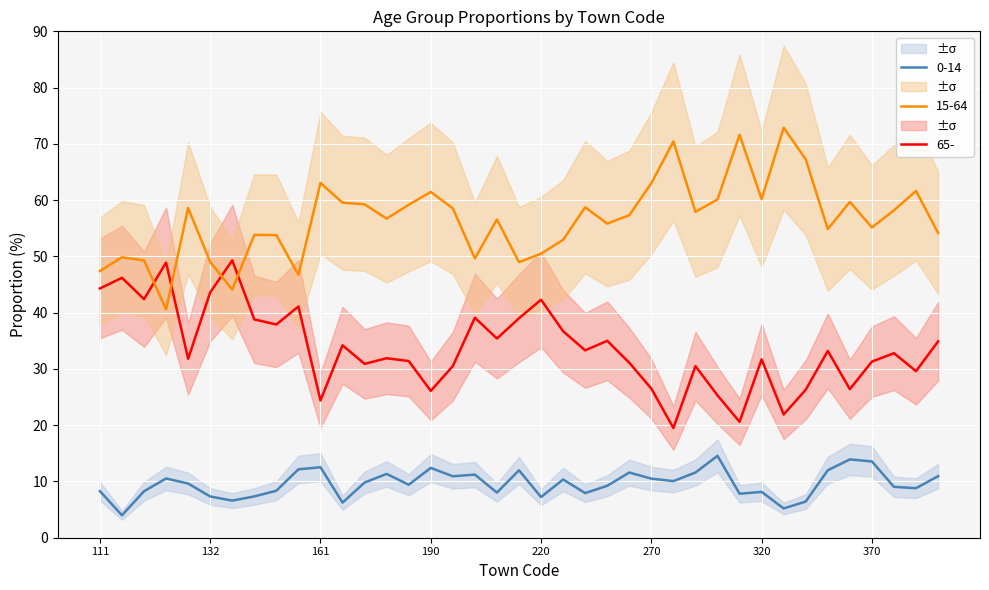

True or false: 0-14 and 15-64 cross at least once.

False